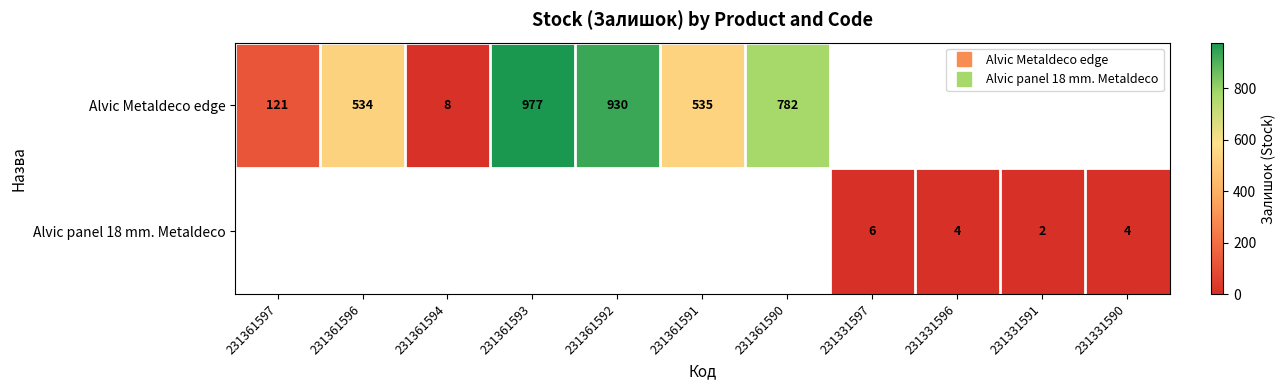

What is the sum of the Alvic Metaldeco edge values at 231361594 and 231361592?

938.0